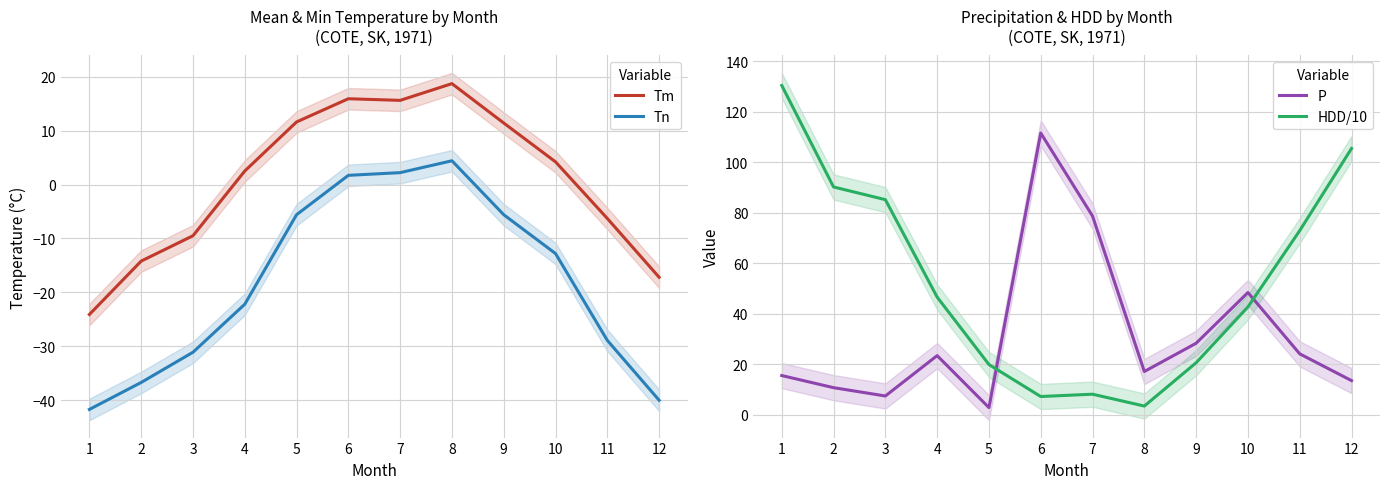

True or false: P has more than 0 interior local peaks.

True